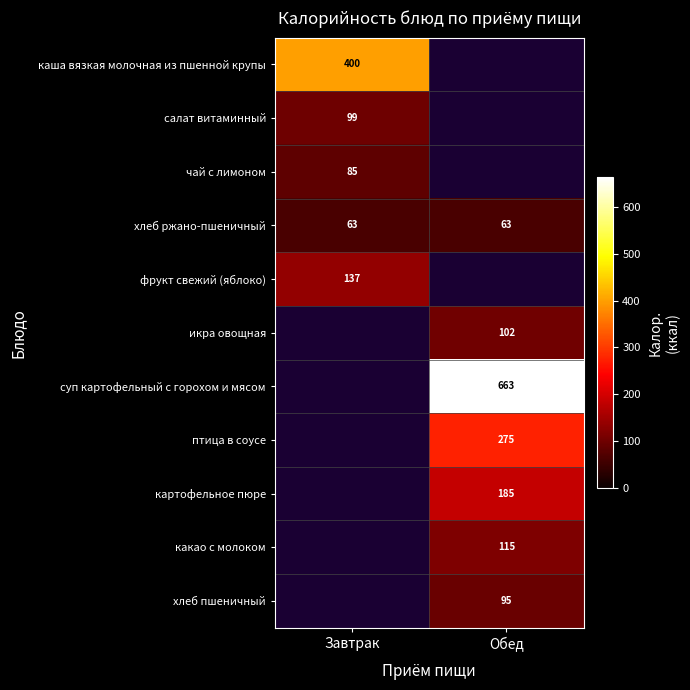

Which has a higher value, Завтрак or Обед?

Обед